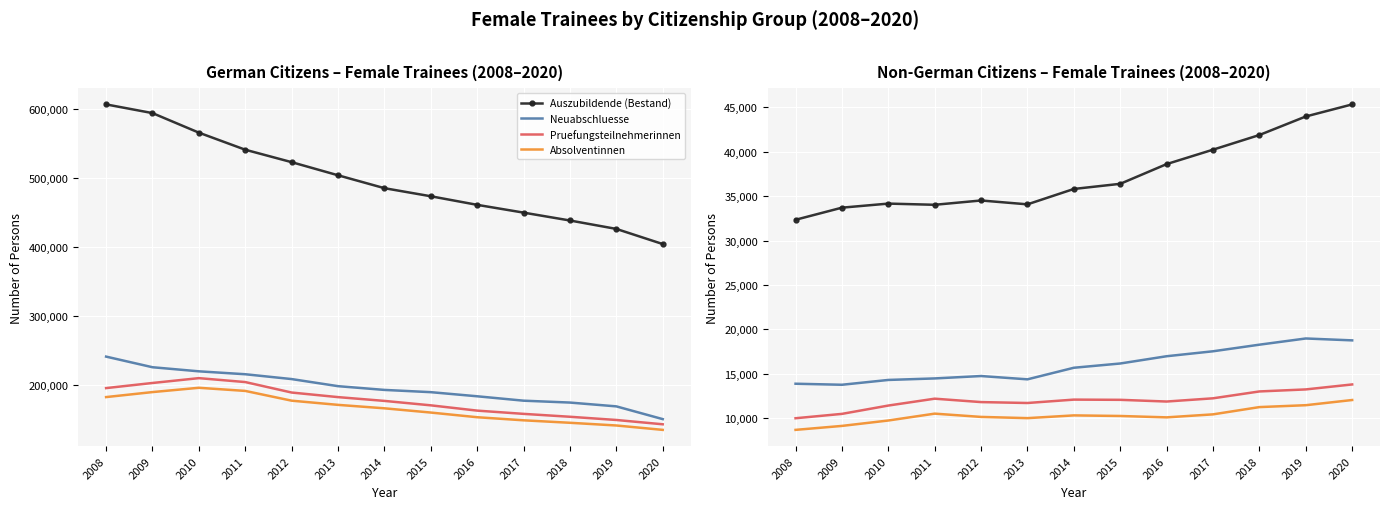

What are all the series names shown in the legend?

Auszubildende (Bestand), Neuabschluesse, Pruefungsteilnehmerinnen, Absolventinnen